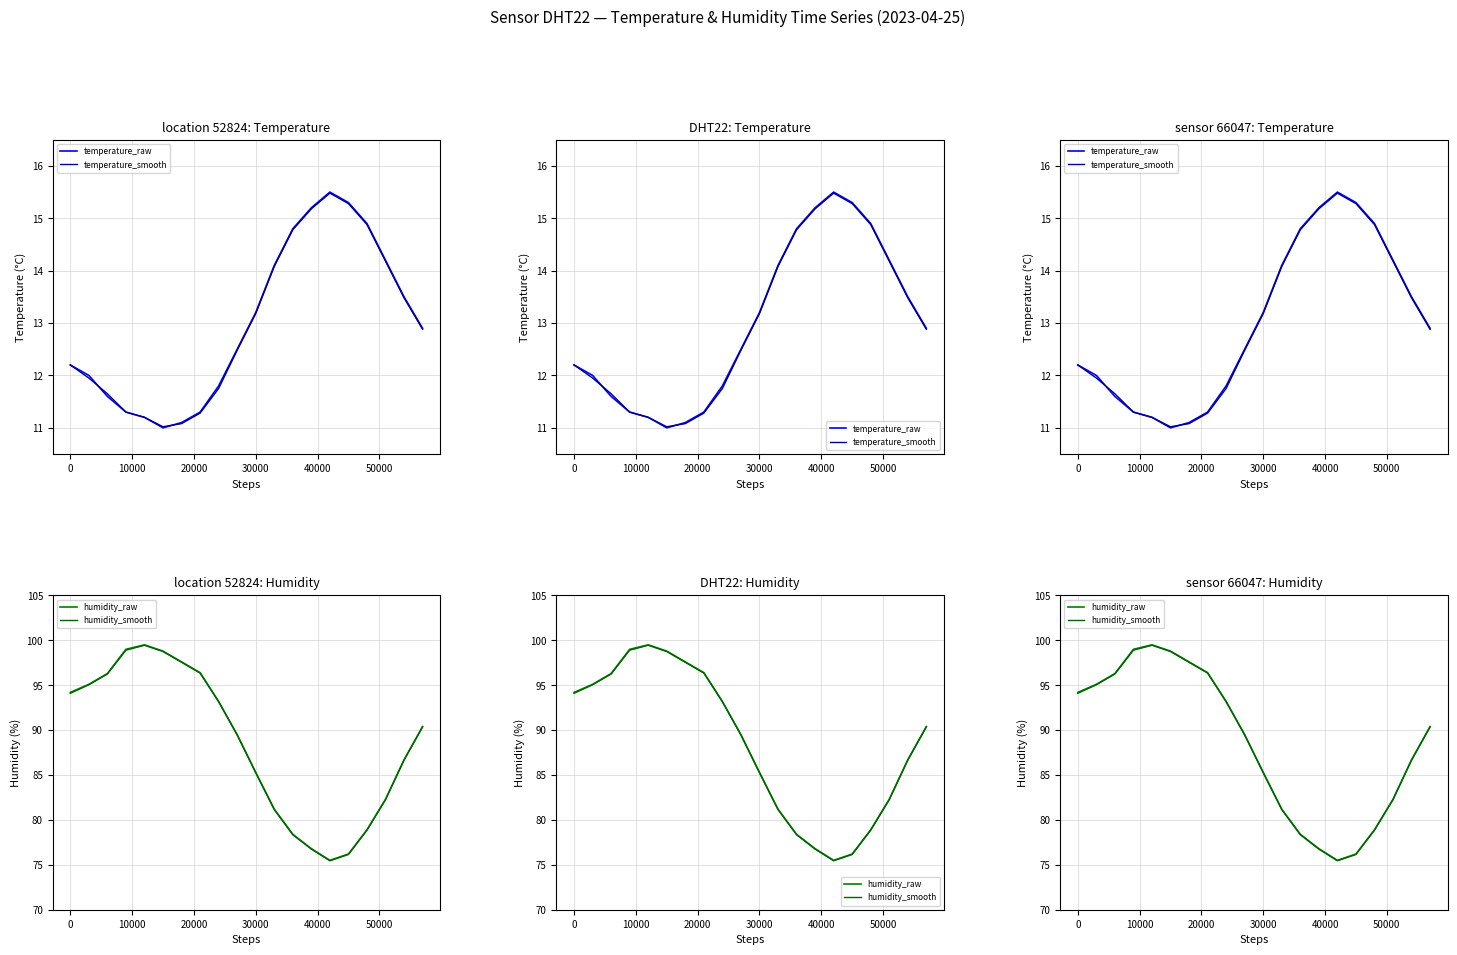

What is the minimum value shown in the chart?

11.0